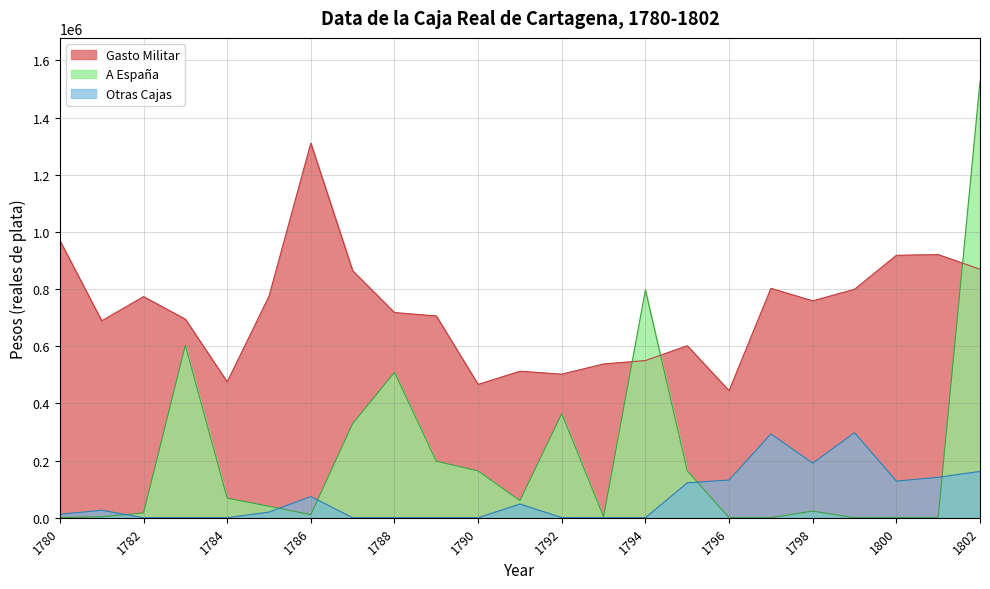

At how many categories does at least one series exceed 453774?

22